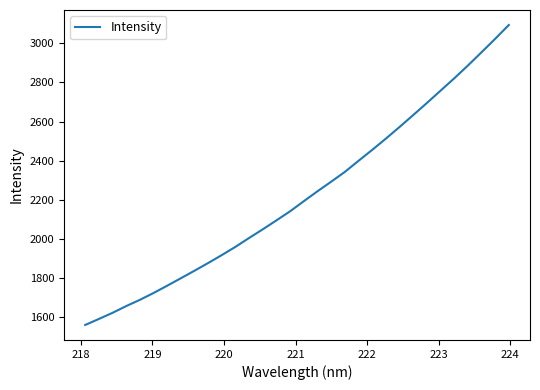

What is the minimum value shown in the chart?

1560.8